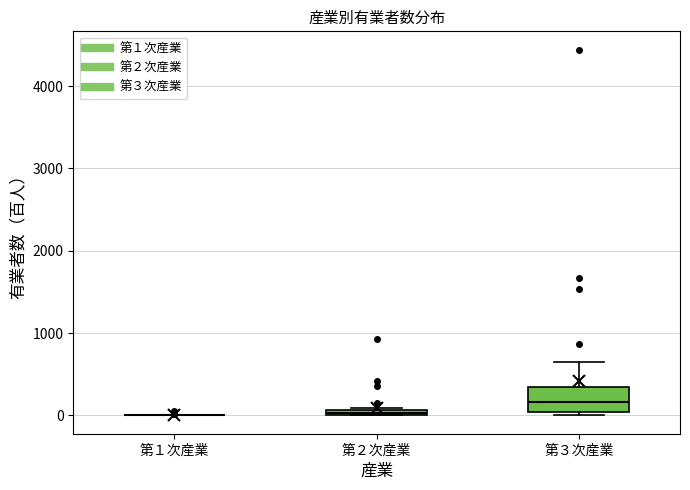

Where does the median line of the box for 第３次産業 sit on the y-axis? The values are not printed on the chart, so give them approximately, as read against the axis.

200